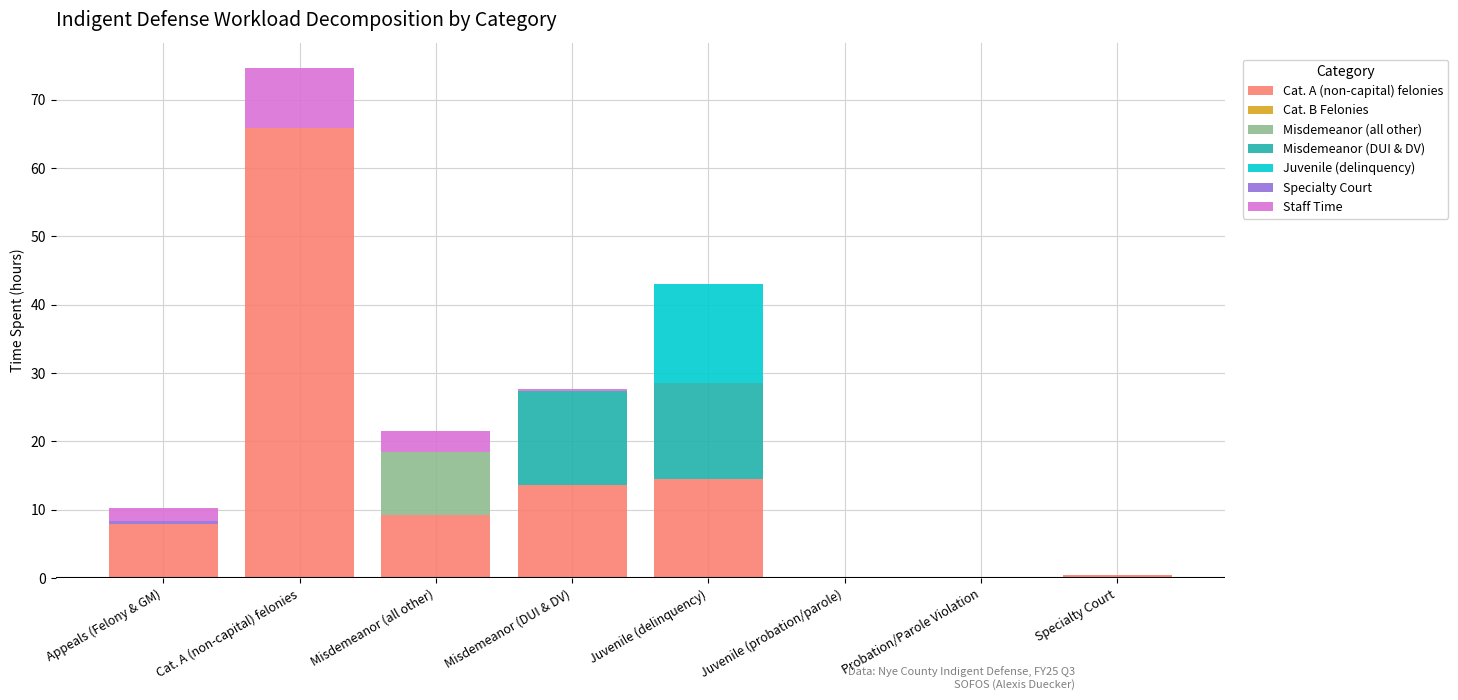

The value of Cat. A (non-capital) felonies at Juvenile (probation/parole) is -31.0. True or false?

False